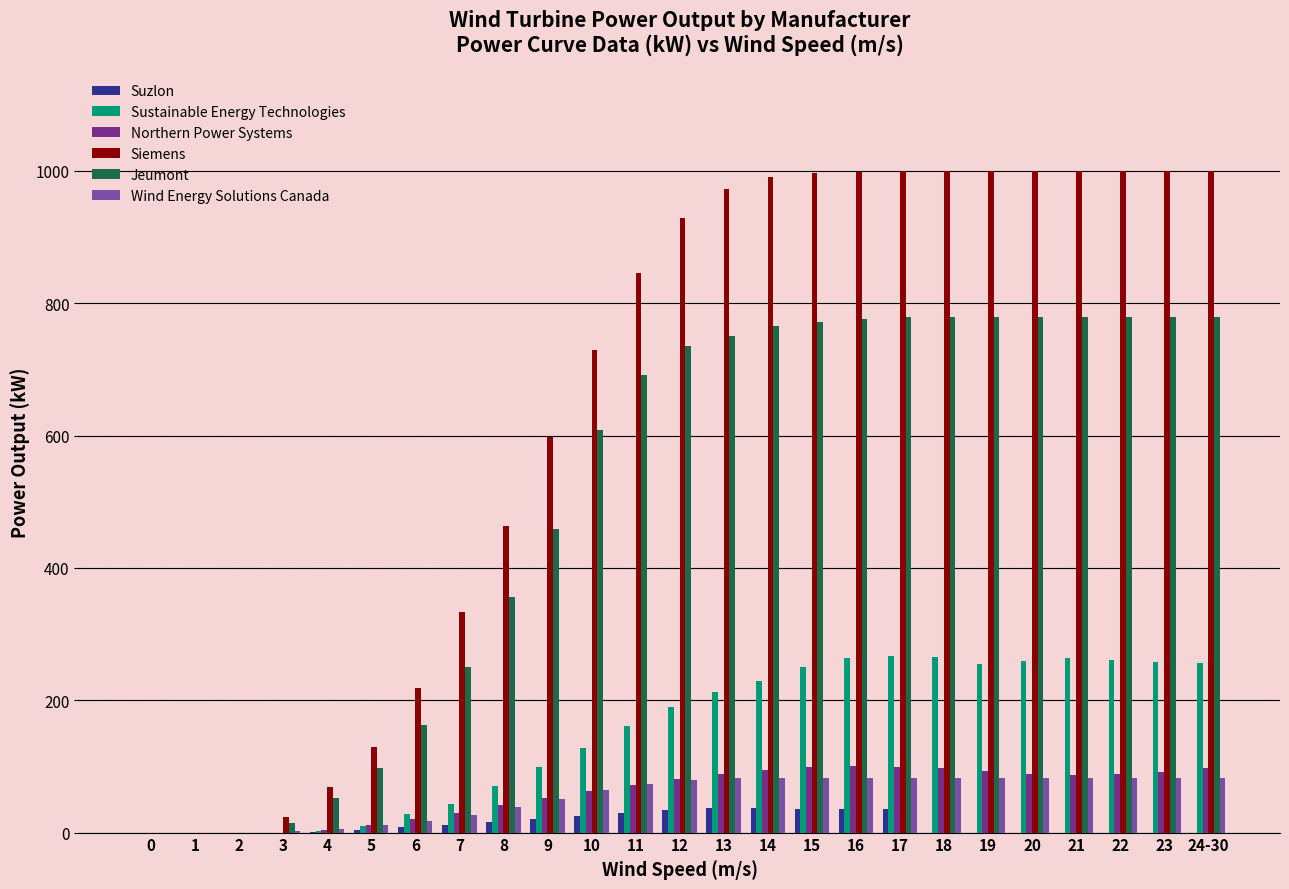

How many groups of bars are there?

25